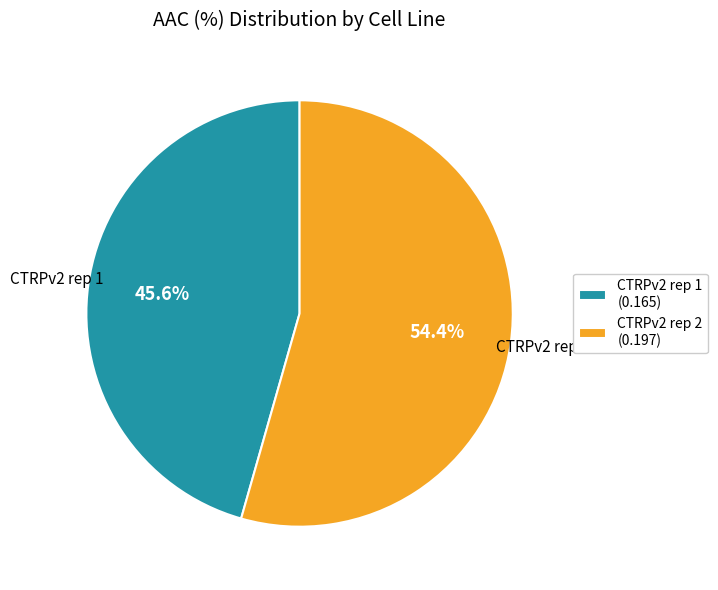

How many slices are in this pie chart?

2